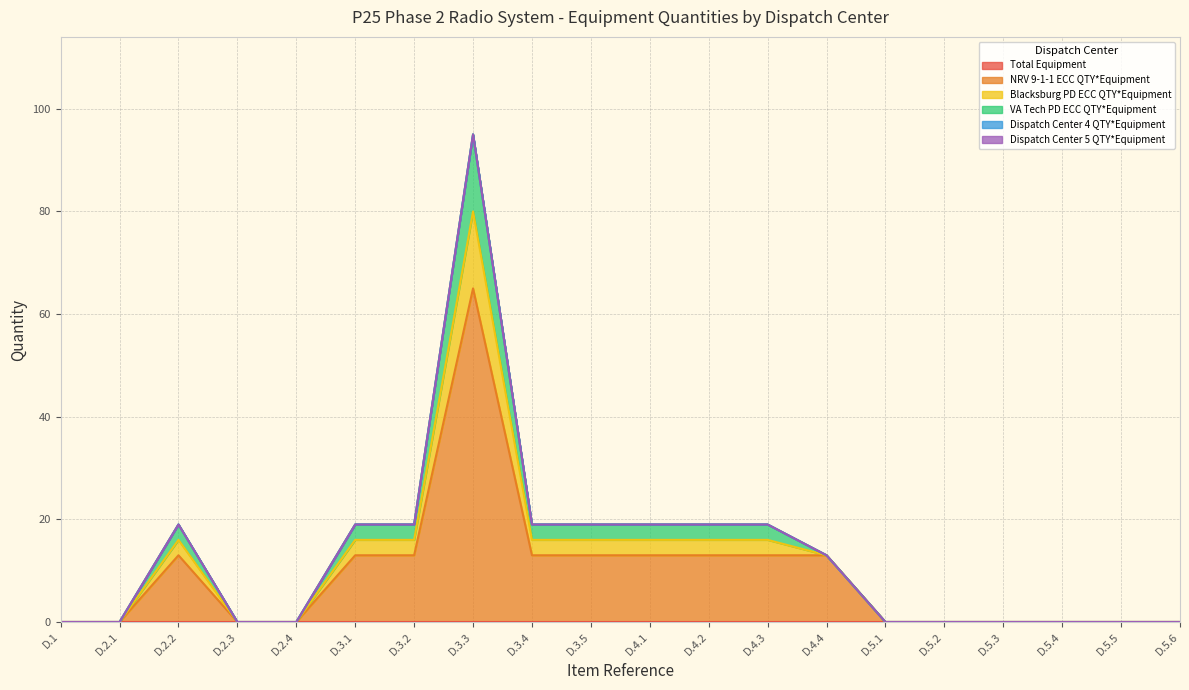

Which has a higher value, D.3.3 or D.3.2?

D.3.3